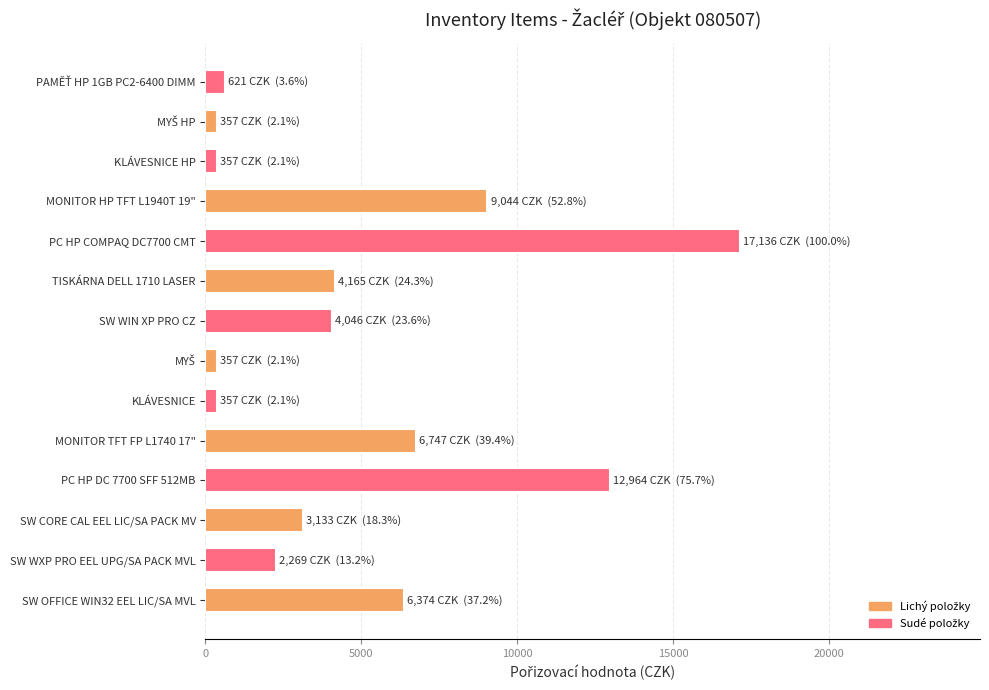

Where is the data nearest to the value 8746?

MONITOR HP TFT L1940T 19"